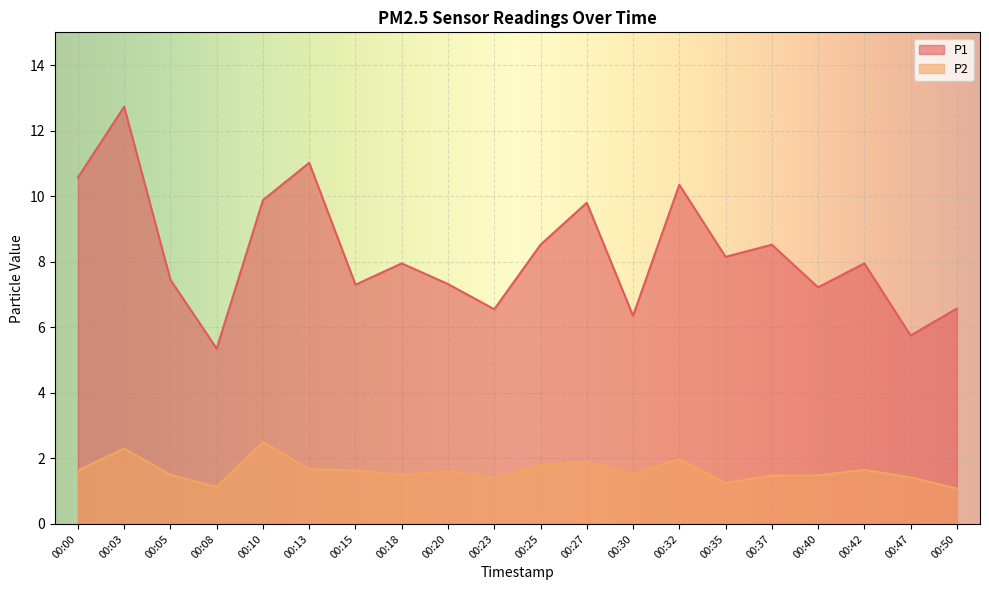

Reading left to right, extract all data points from this chart.

P1: 10.6	12.7	7.5	5.3	9.9	11.0	7.3	8.0	7.3	6.5	8.5	9.8	6.3	10.3	8.2	8.5	7.2	8.0	5.8	6.6
P2: 1.6	2.3	1.5	1.1	2.5	1.7	1.6	1.5	1.6	1.4	1.8	1.9	1.5	2.0	1.2	1.5	1.5	1.6	1.4	1.1